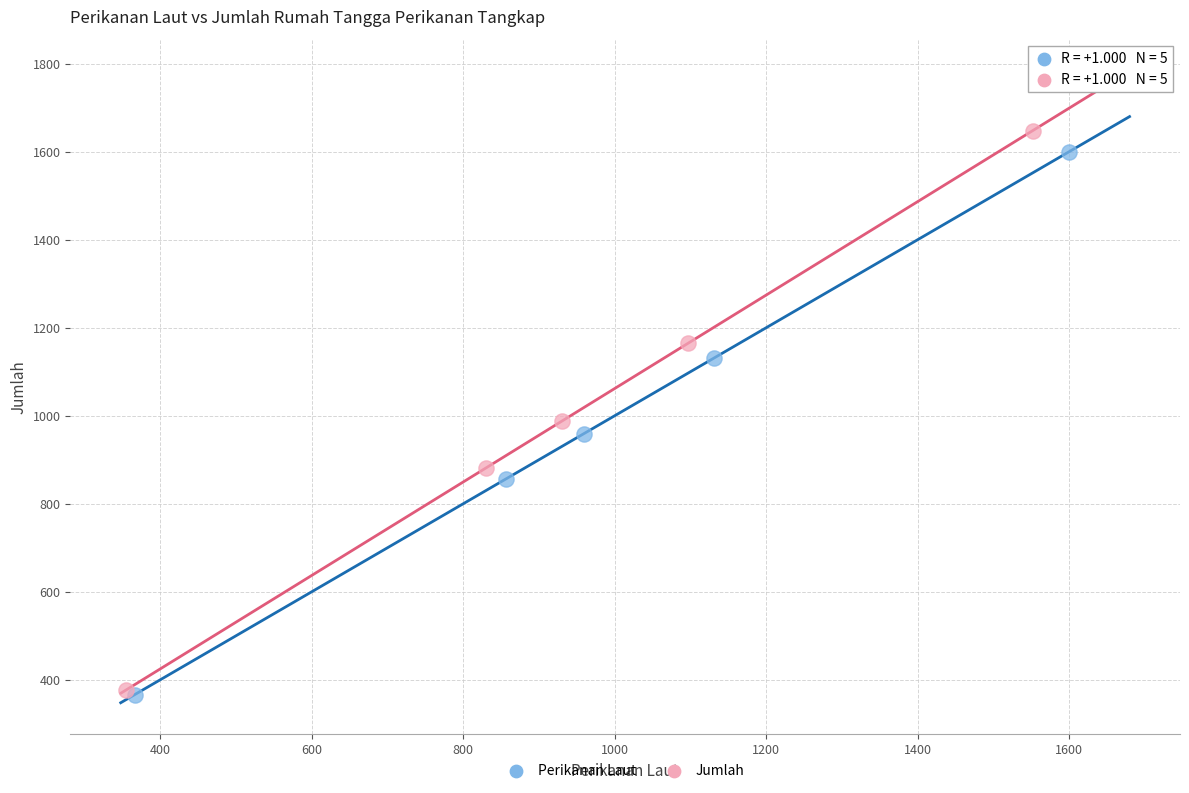

Which series has the largest Y range (max minus min)?

Jumlah